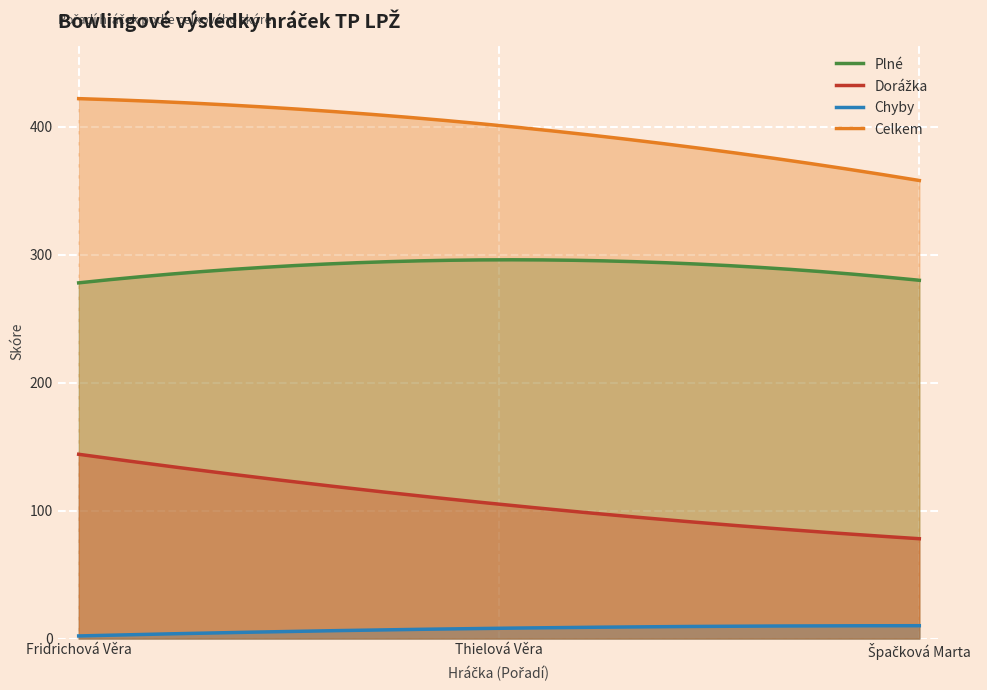

Between 1 and 2, which is larger?

2